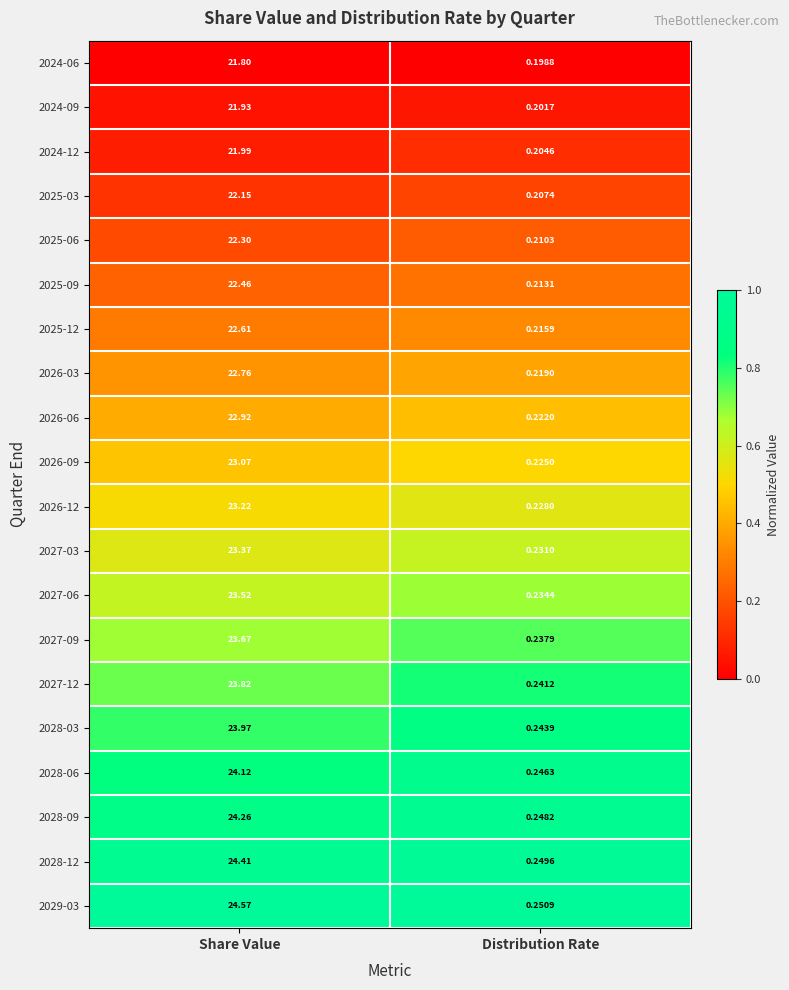

What is the difference between the highest and lowest values at Share Value?

2.8